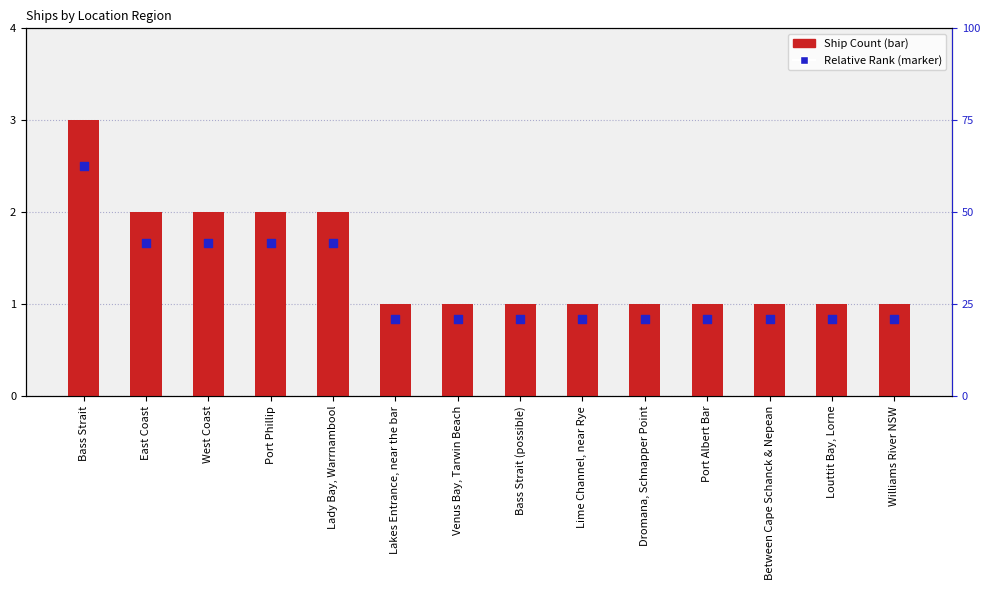

At how many categories does at least one series exceed 1?

5